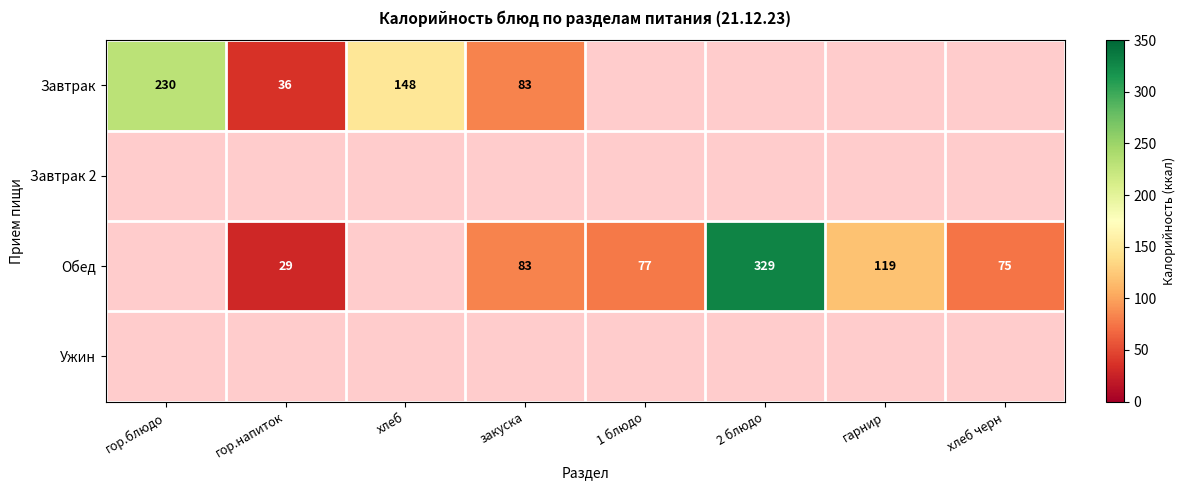

Is it true that Обед equals 119 at гарнир?

True